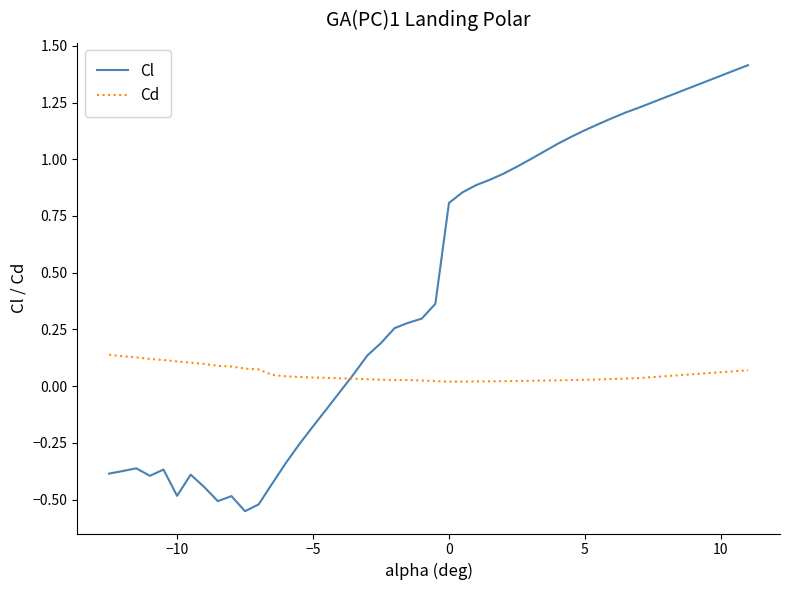

Rank the series by their maximum value, from highest to lowest.

Cl, Cd